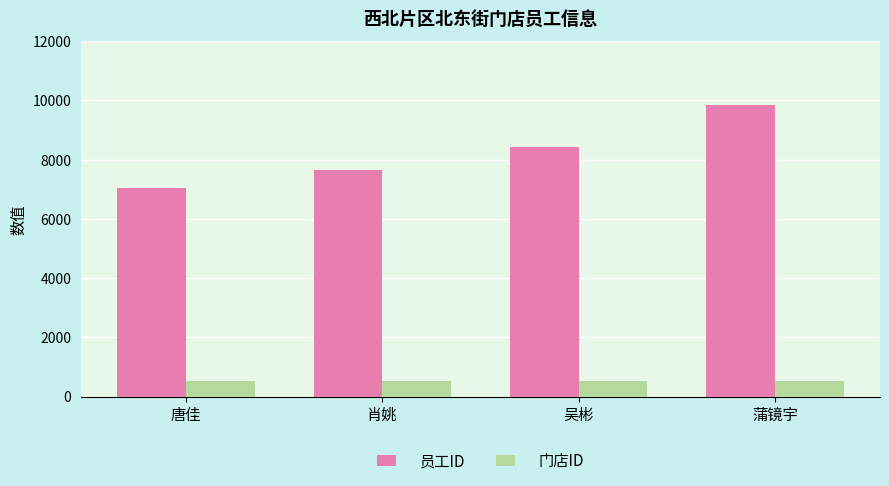

What is the spread (max minus min) of values at 吴彬?

7919